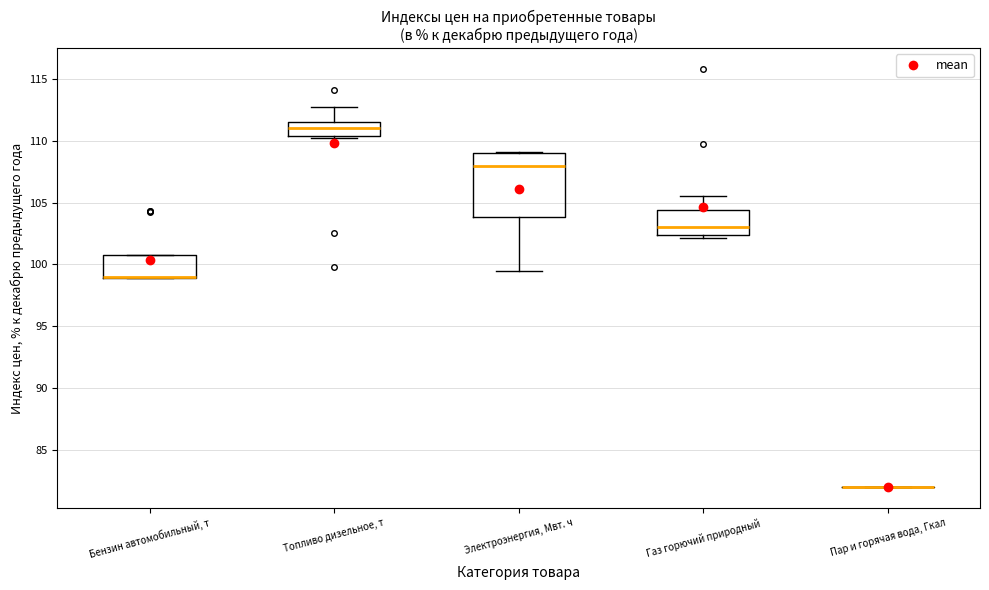

Reading left to right, transcribe this box plot: for each box, give where its median line is, the range the box spans, and where its two whiskers end, as read against the y-axis. The values are not printed on the chart, so give them approximately, as read against the axis.

Бензин автомобильный, т: median 99.0 (drawn on the box's lower edge), box 99.0 to 101.0, whiskers 99.0 to 101.0
Топливо дизельное, т: median 111.0, box 110.5 to 111.5, whiskers 110.0 to 112.5
Электроэнергия, Мвт. ч: median 108.0, box 104.0 to 109.0, whiskers 99.5 to 109.0
Газ горючий природный: median 103.0, box 102.5 to 104.5, whiskers 102.0 to 105.5
Пар и горячая вода, Гкал: box collapsed to a line at 82.0, whiskers 82.0 to 82.0